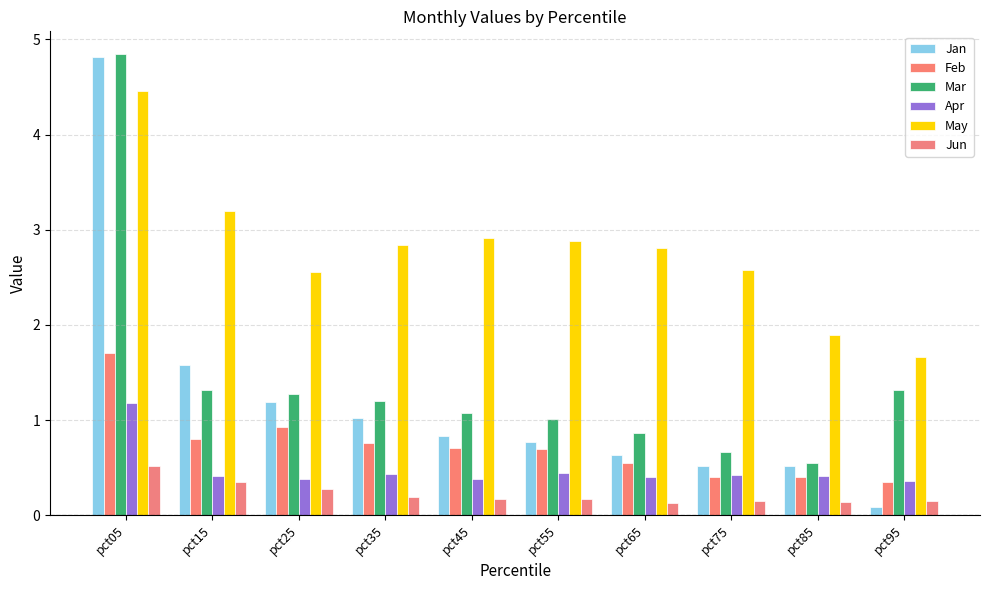

The value of May at pct85 is 2.9. True or false?

False